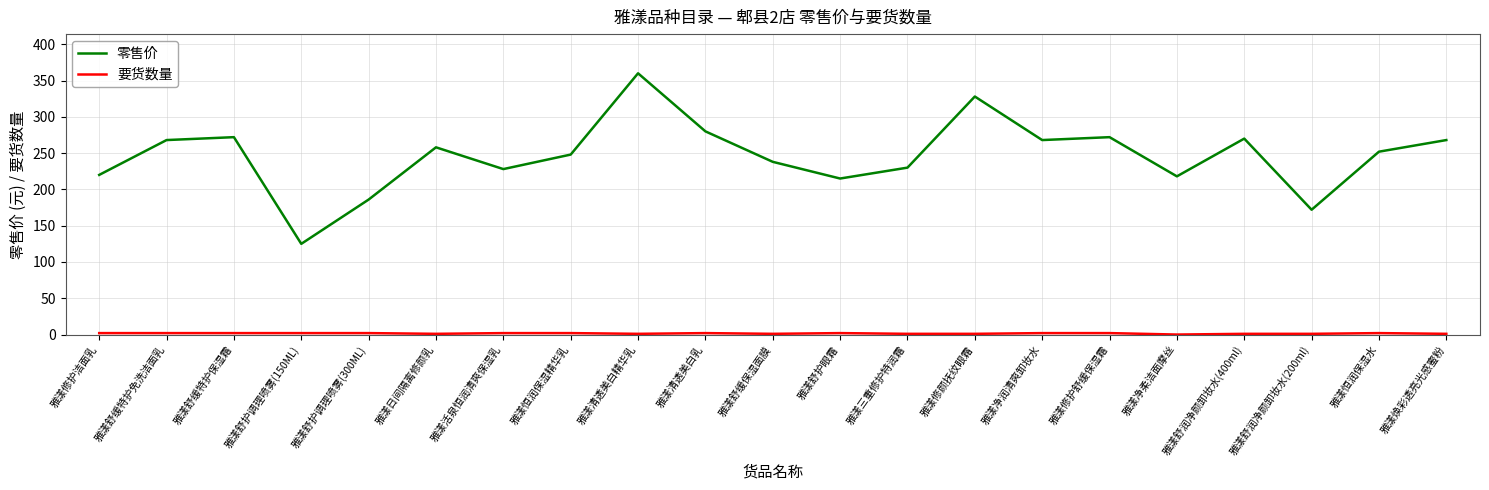

Which series changed the most between 雅漾舒护调理喷雾(300ML) and 雅漾恒润保湿水?

零售价